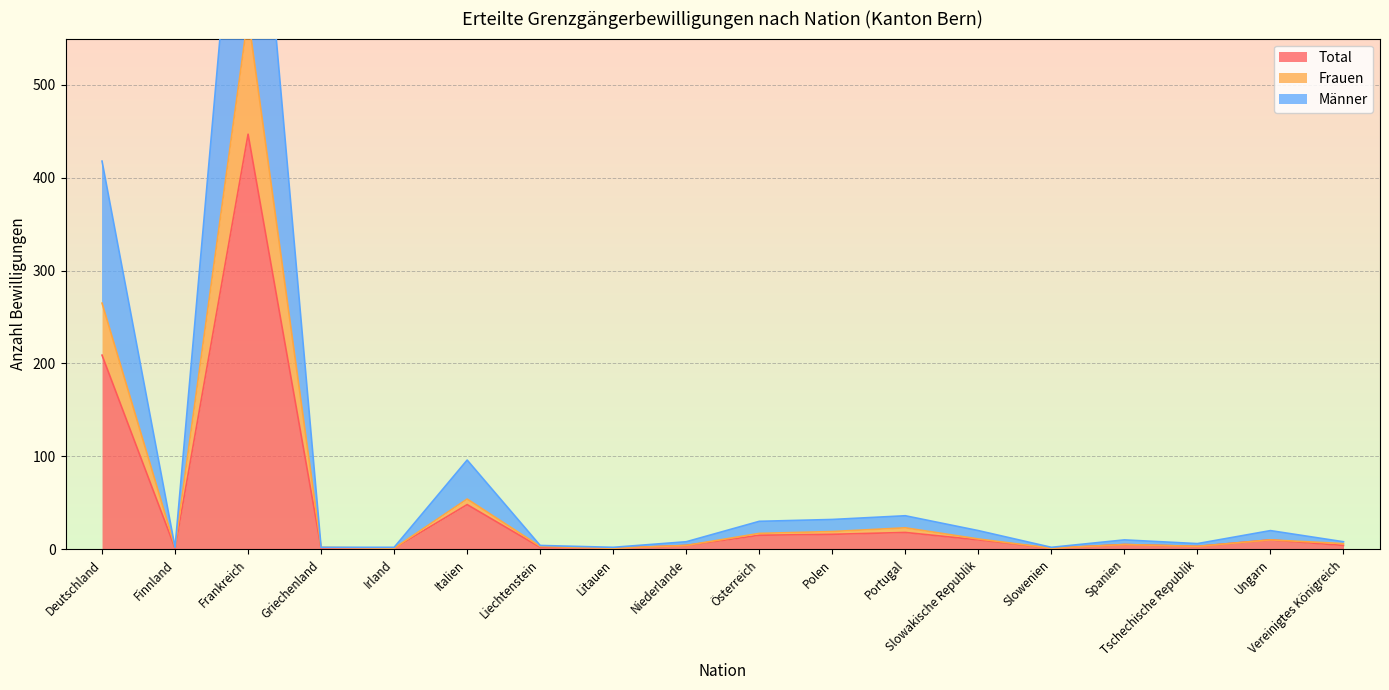

Rank the series by their maximum value, from highest to lowest.

Männer, Frauen, Total